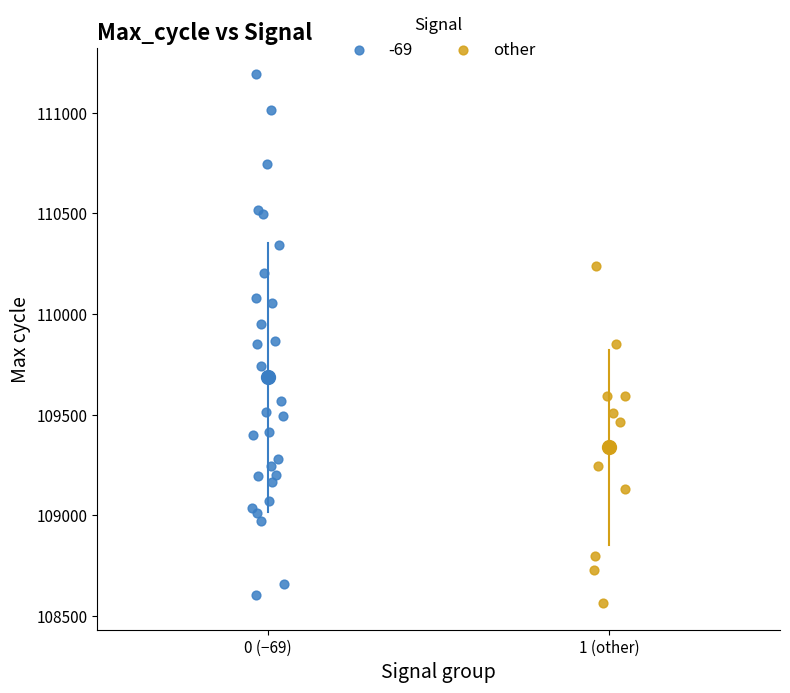

Which series has the widest spread of Y values?

-69